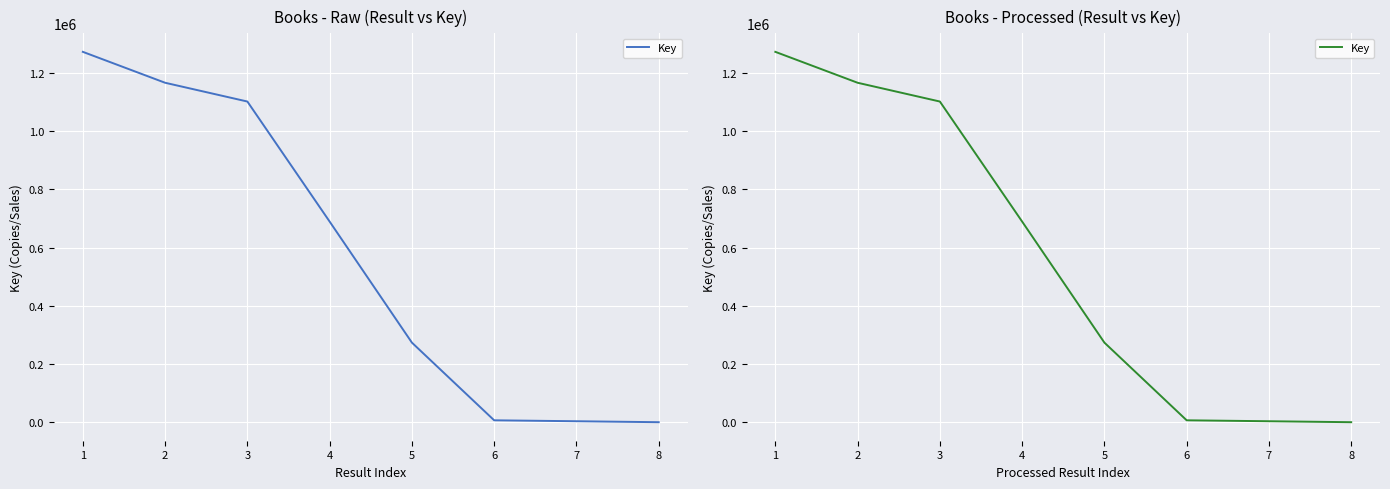

Is this an area chart (filled region under the line)?

No